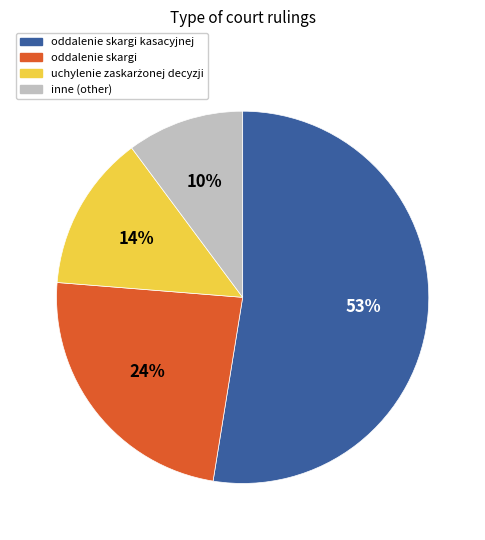

To the nearest percent, what is the average slice percentage?

25%